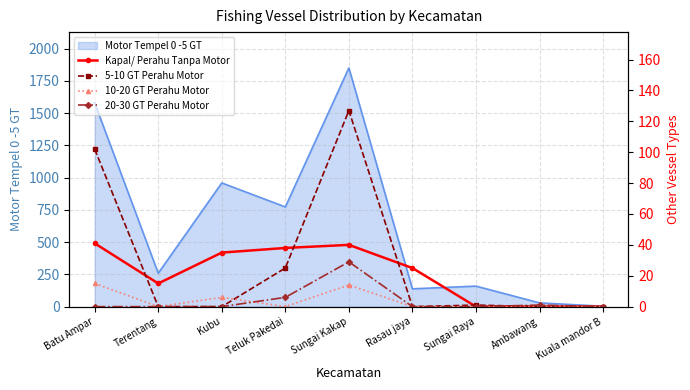

The value of Motor Tempel 0 -5 GT at Kubu is 959. True or false?

True